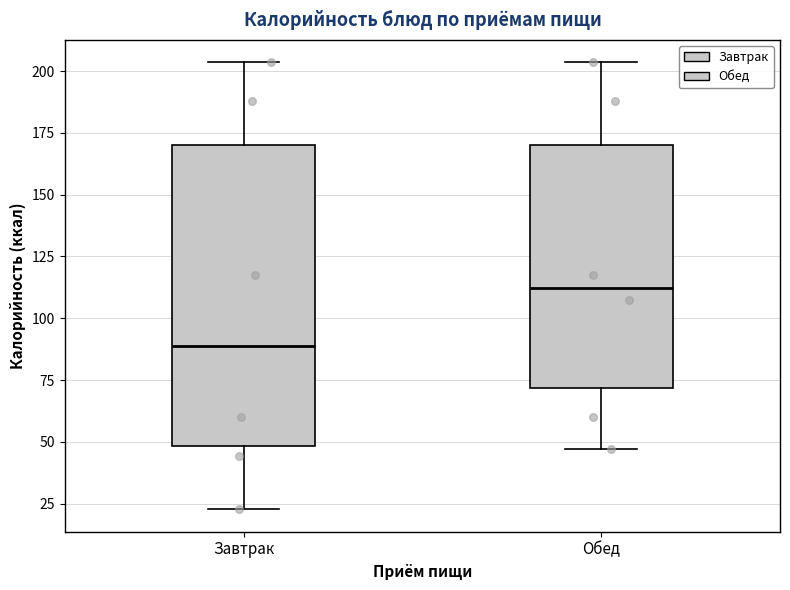

Reading left to right, read every box against the y-axis: the position of its median line, the range the box covers, and the ends of its whiskers. The values are not printed on the chart, so give them approximately, as read against the axis.

Завтрак: median 90, box 50 to 170, whiskers 25 to 205
Обед: median 110, box 70 to 170, whiskers 45 to 205